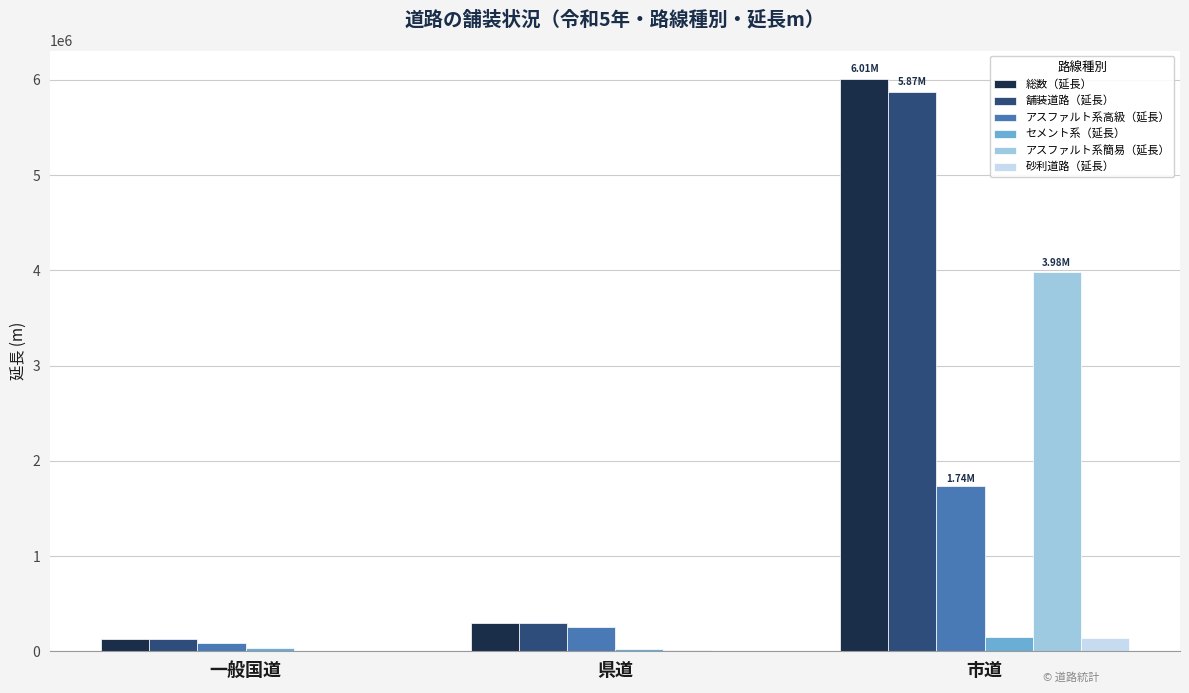

How many data points in 舗装道路（延長） are above 293217?

2